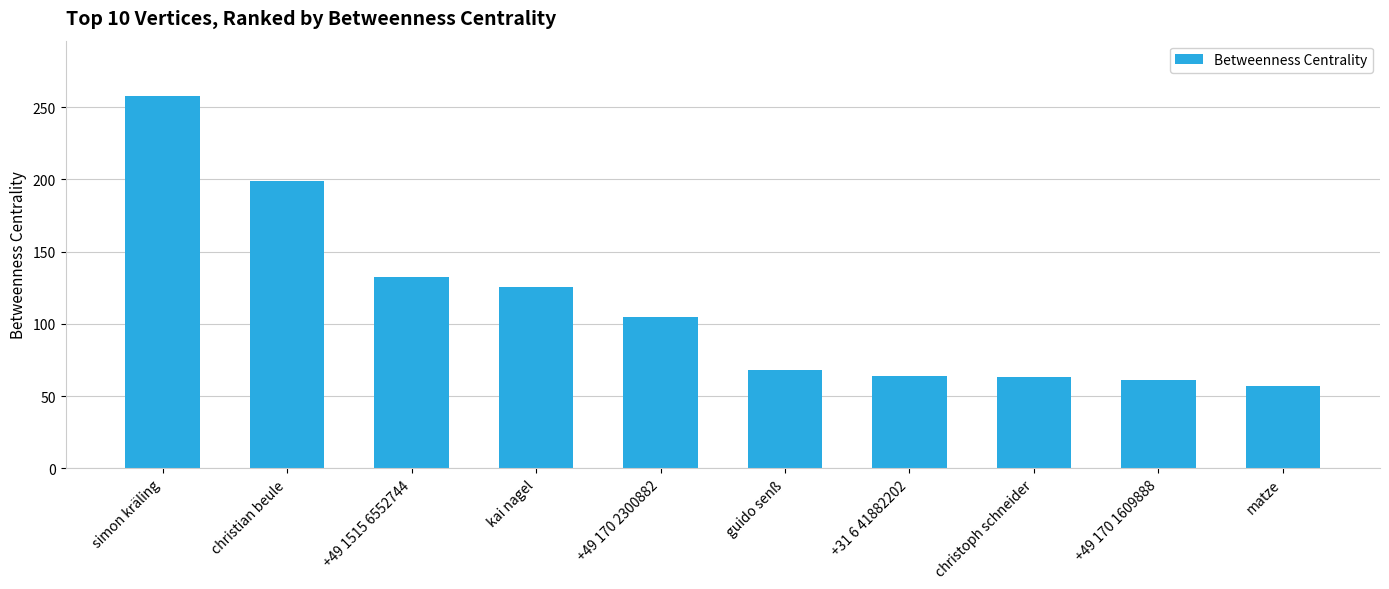

How many bars are there in total?

10